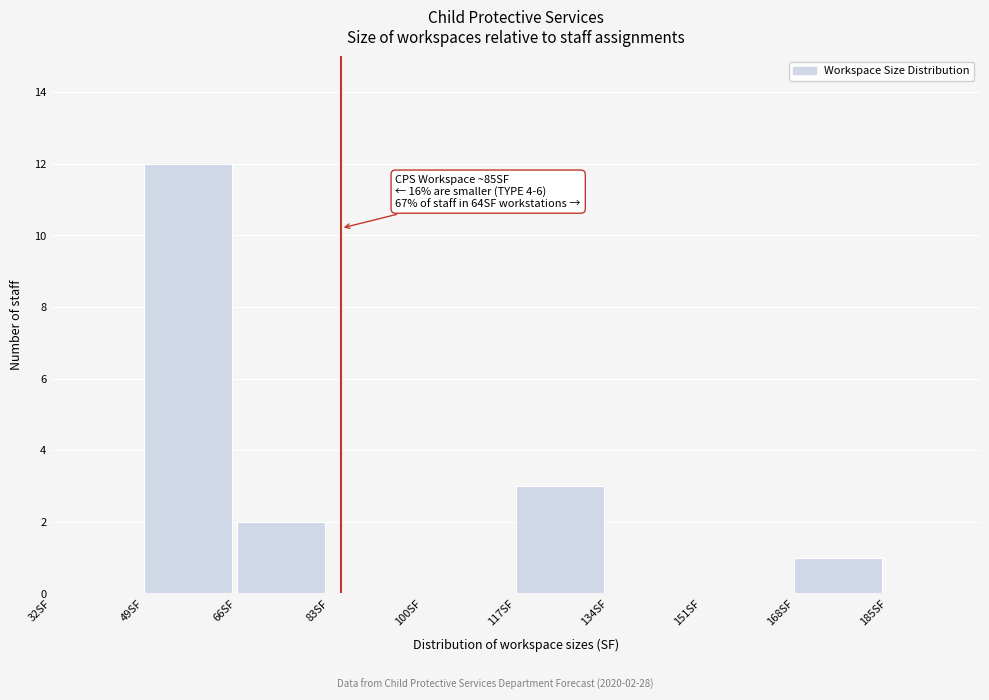

Over which range of the x-axis is the bar tallest?

49 to 66